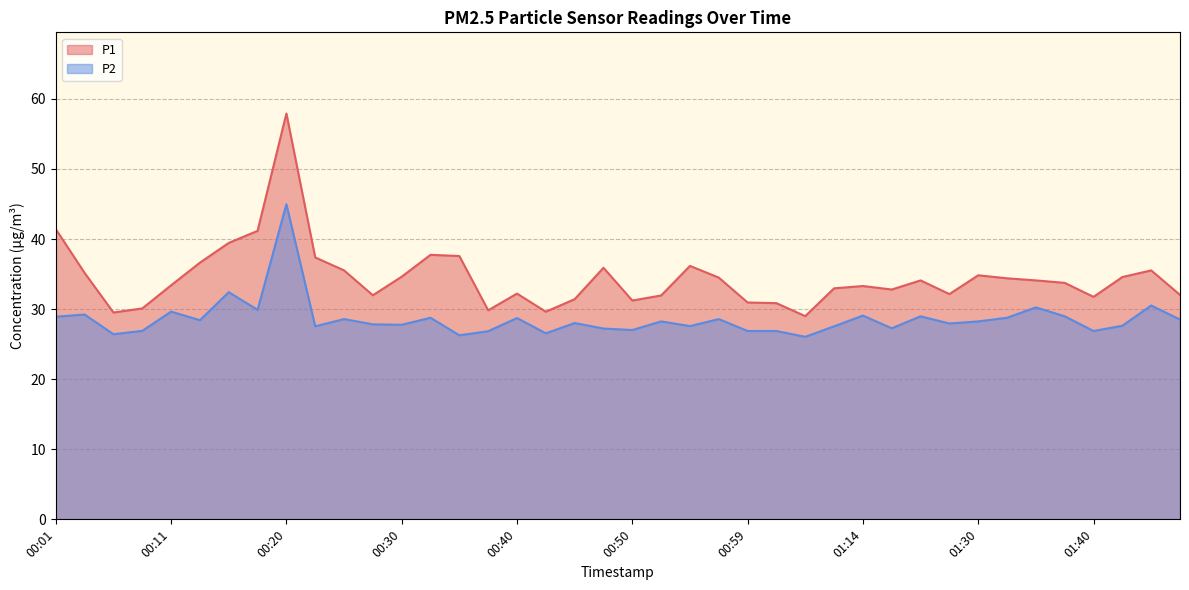

Where is the first local maximum for P2?

00:03